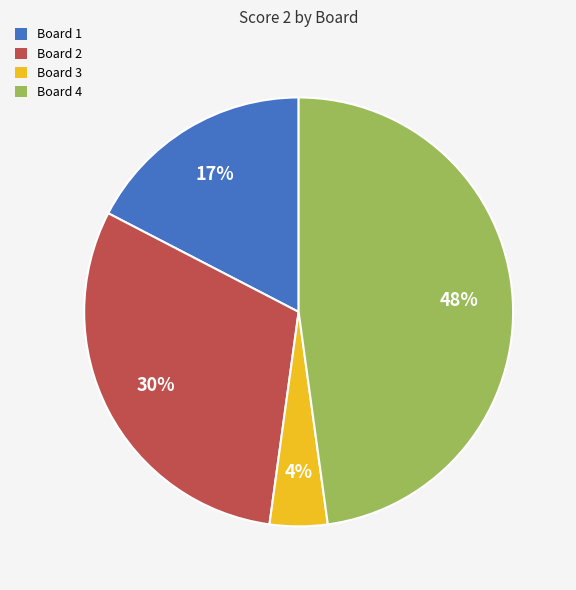

Combined, do Board 4 and Board 2 account for over 50%?

Yes